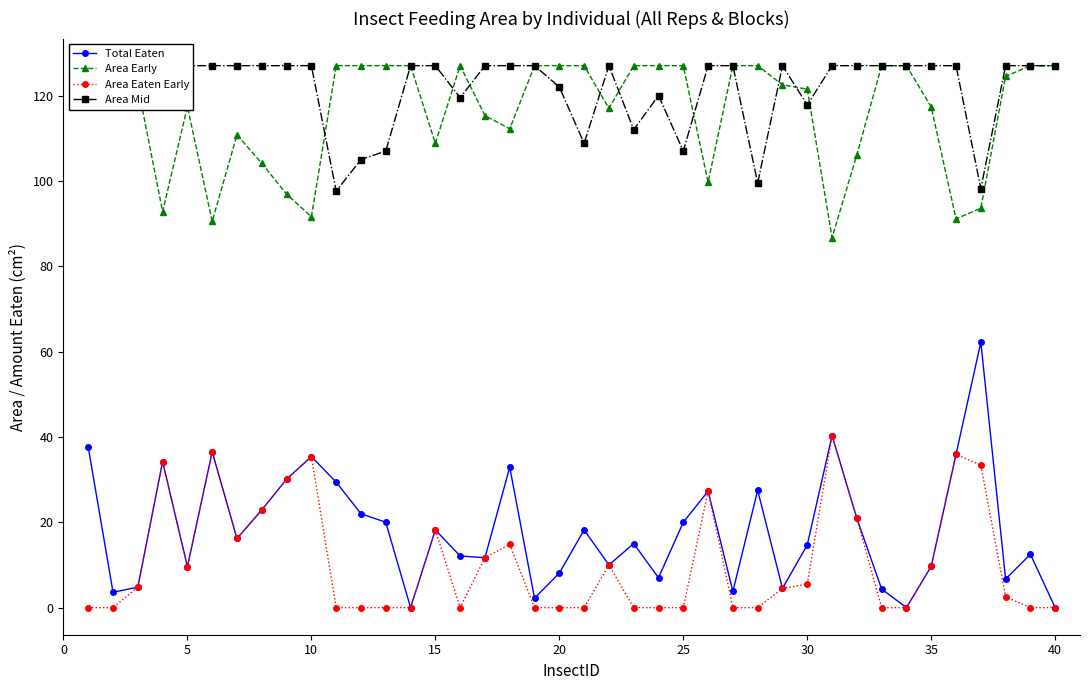

Reading right to left, transcribe all the data shown in this chart.

Total Eaten: 0.0	12.5	6.7	62.2	35.9	9.7	0.0	4.3	20.9	40.3	14.7	4.5	27.5	3.8	27.3	20.0	7.0	15.0	10.0	18.2	8.1	2.2	32.9	11.7	12.1	18.2	0.0	20.0	22.0	29.4	35.4	30.1	22.9	16.2	36.5	9.6	34.2	4.8	3.6	37.6
Area Early: 127.0	127.0	124.5	93.6	91.1	117.3	127.0	127.0	106.1	86.7	121.5	122.5	127.0	127.0	99.7	127.0	127.0	127.0	117.0	127.0	127.0	127.0	112.2	115.3	127.0	108.8	127.0	127.0	127.0	127.0	91.6	96.9	104.1	110.8	90.5	117.4	92.8	122.2	127.0	127.0
Area Eaten Early: 0.0	0.0	2.5	33.4	35.9	9.7	0.0	0.0	20.9	40.3	5.5	4.5	0.0	0.0	27.3	0.0	0.0	0.0	10.0	0.0	0.0	0.0	14.8	11.7	0.0	18.2	0.0	0.0	0.0	0.0	35.4	30.1	22.9	16.2	36.5	9.6	34.2	4.8	0.0	0.0
Area Mid: 127.0	127.0	127.0	98.2	127.0	127.0	127.0	127.0	127.0	127.0	117.8	127.0	99.5	127.0	127.0	107.0	120.0	112.0	127.0	108.8	122.0	127.0	127.0	127.0	119.5	127.0	127.0	107.0	105.0	97.6	127.0	127.0	127.0	127.0	127.0	127.0	127.0	127.0	123.4	127.0